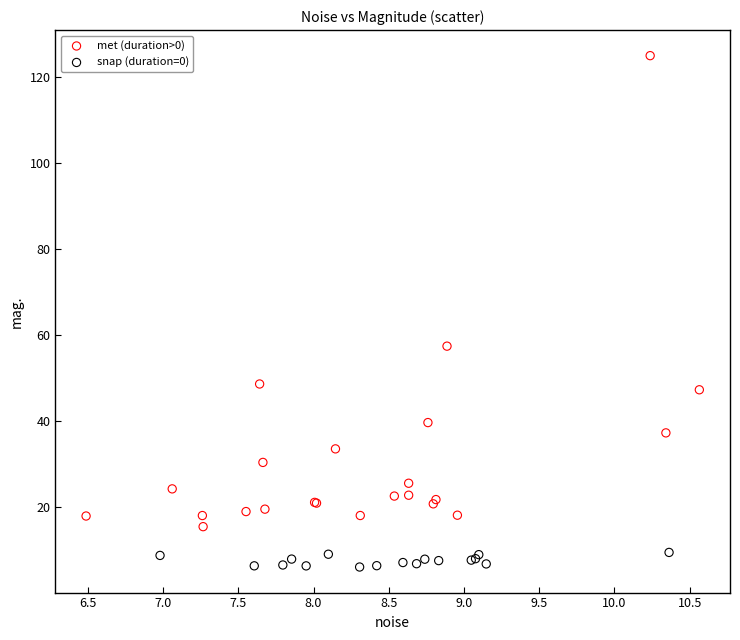

Which series reaches the minimum Y coordinate?

snap (duration=0)